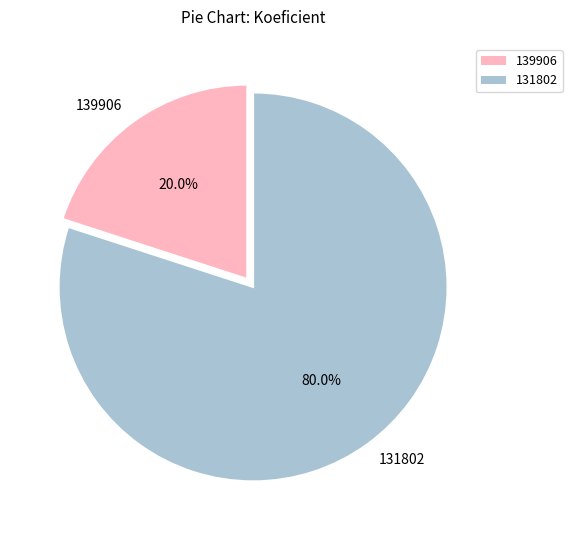

To the nearest percent, what percentage of the pie is 131802?

80%